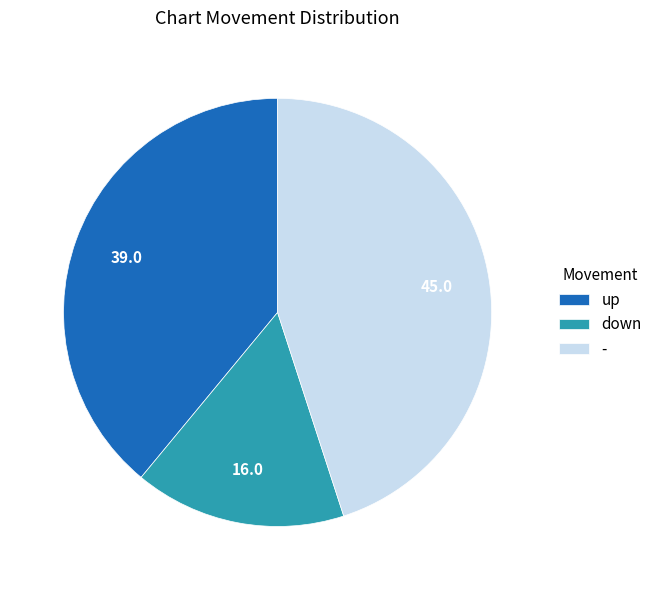

The - slice represents 32% of the pie. True or false?

False